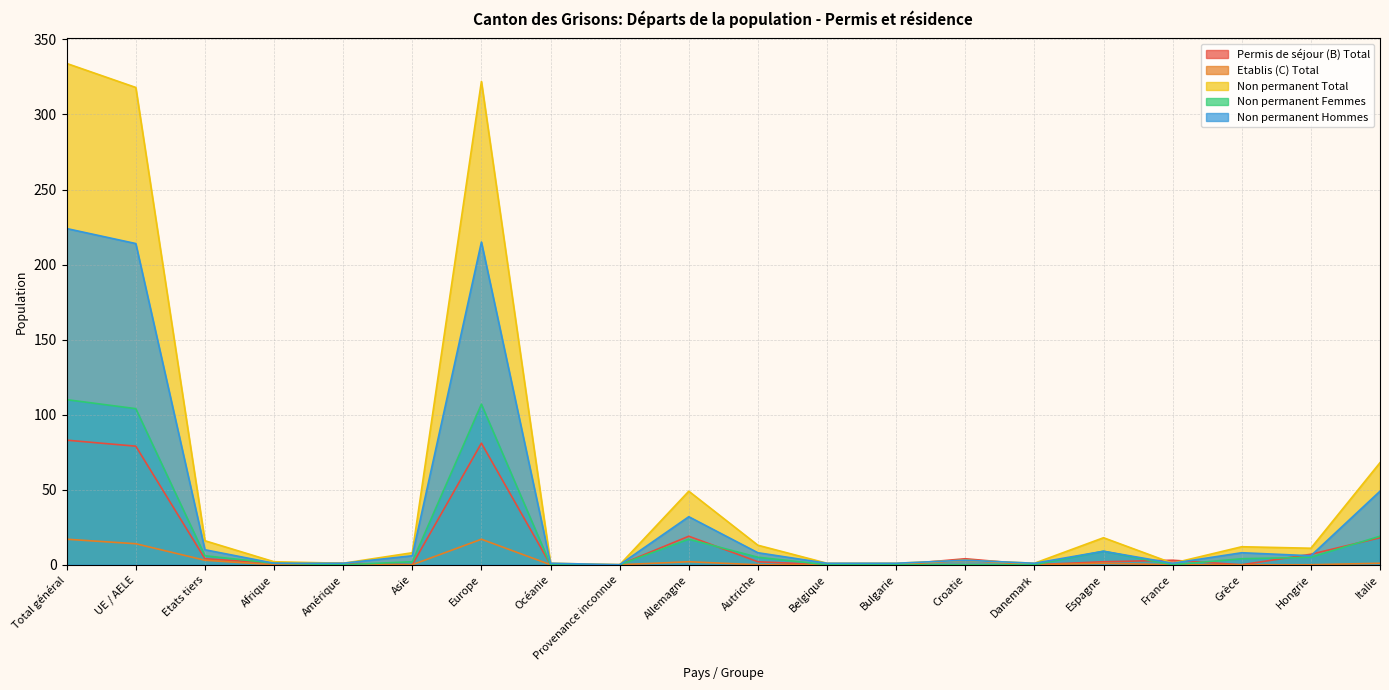

Between which two adjacent categories do Non permanent Hommes and Permis de séjour (B) Total first intersect?

Bulgarie and Croatie